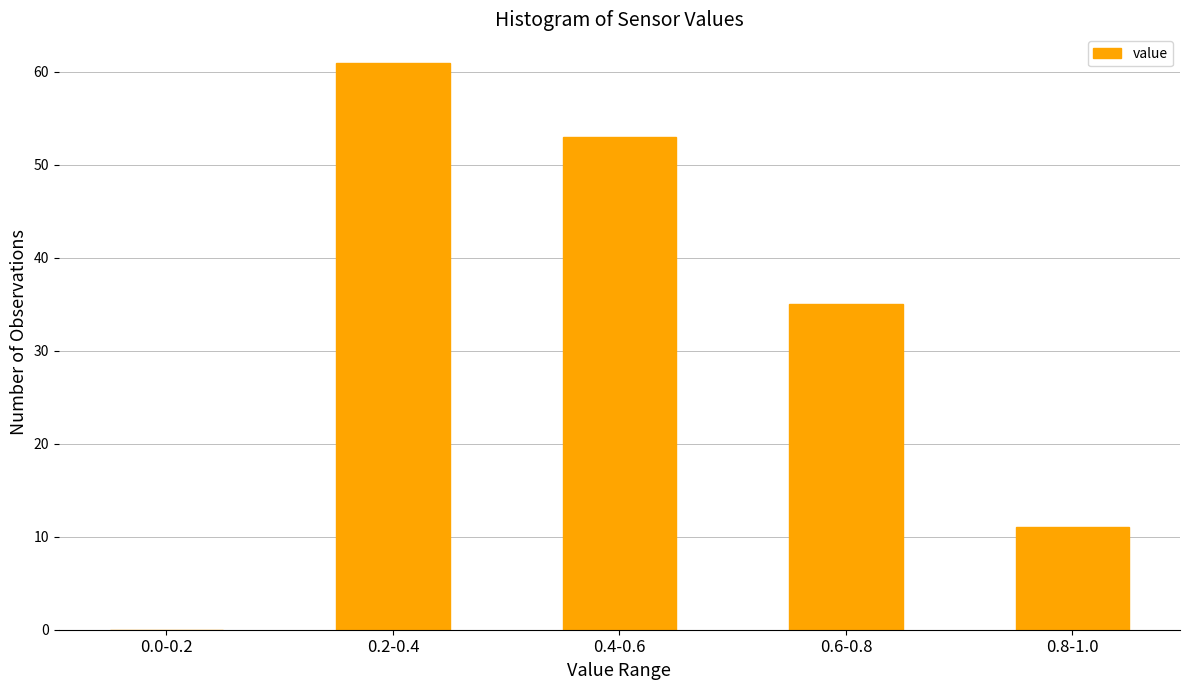

Reading right to left, list all the values displayed in this chart.

0.8-1.0=11	0.6-0.8=35	0.4-0.6=53	0.2-0.4=61	0.0-0.2=0